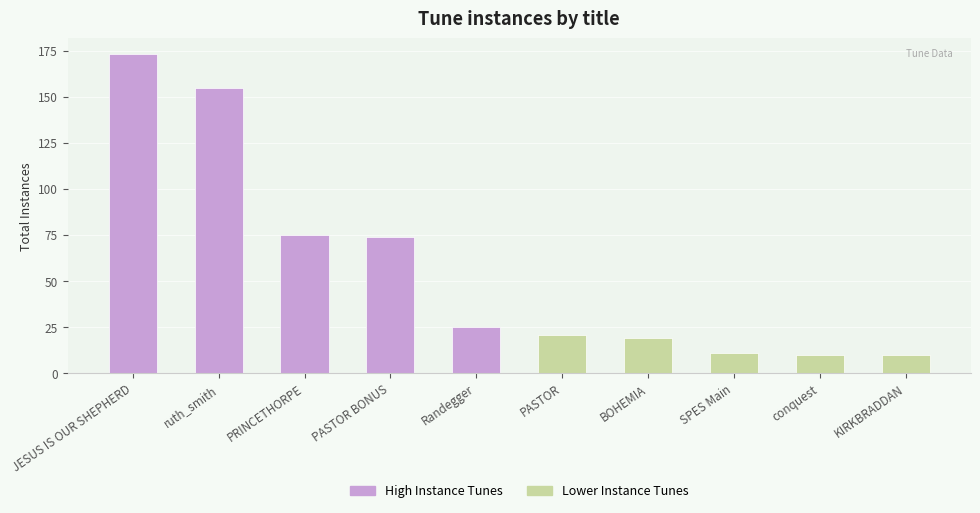

Does the chart contain stacked bars?

No